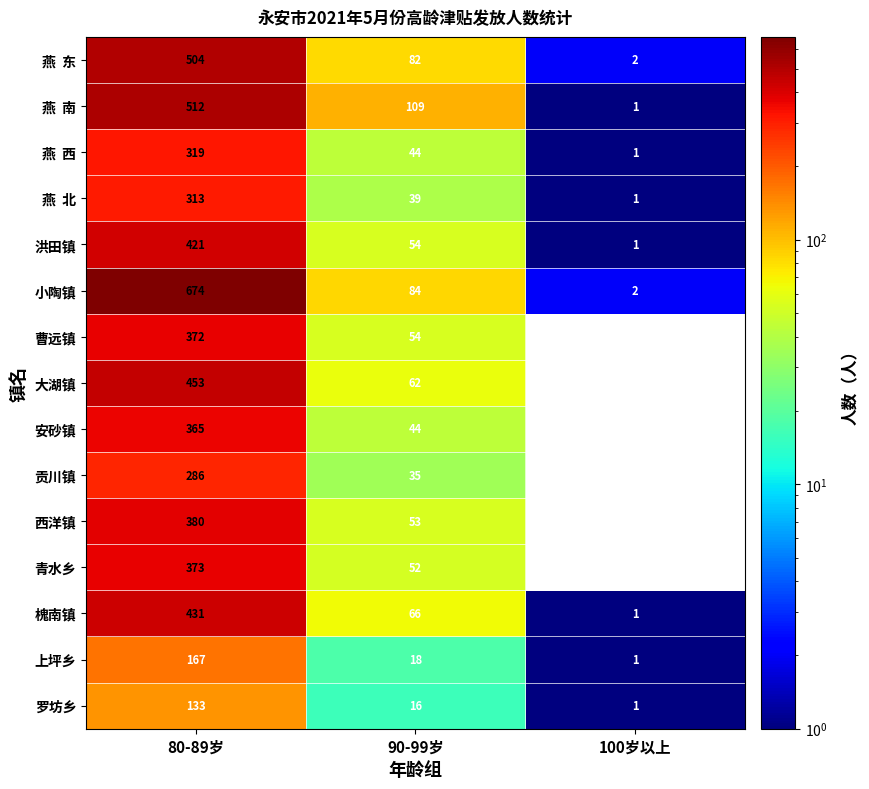

Rank the categories by 曹远镇 value from lowest to highest.

100岁以上, 90-99岁, 80-89岁